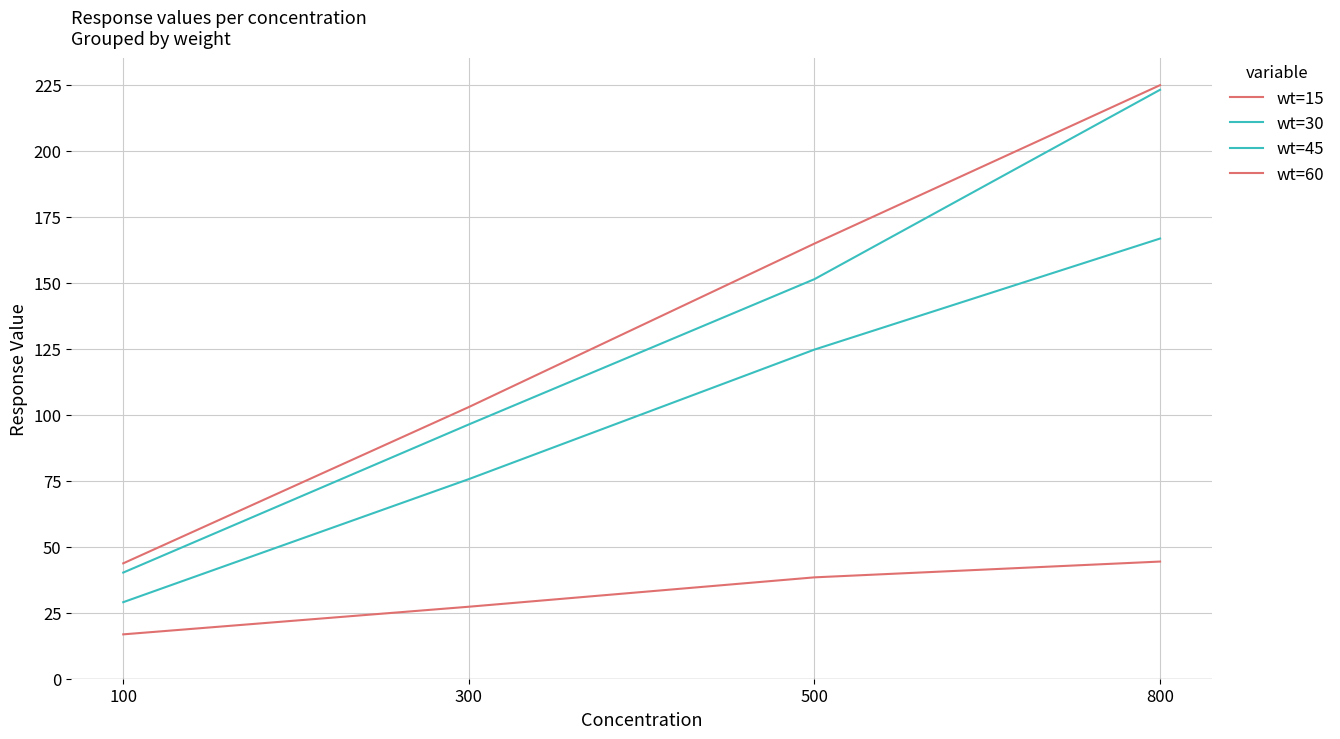

Does the chart display data point markers on the line(s)?

No